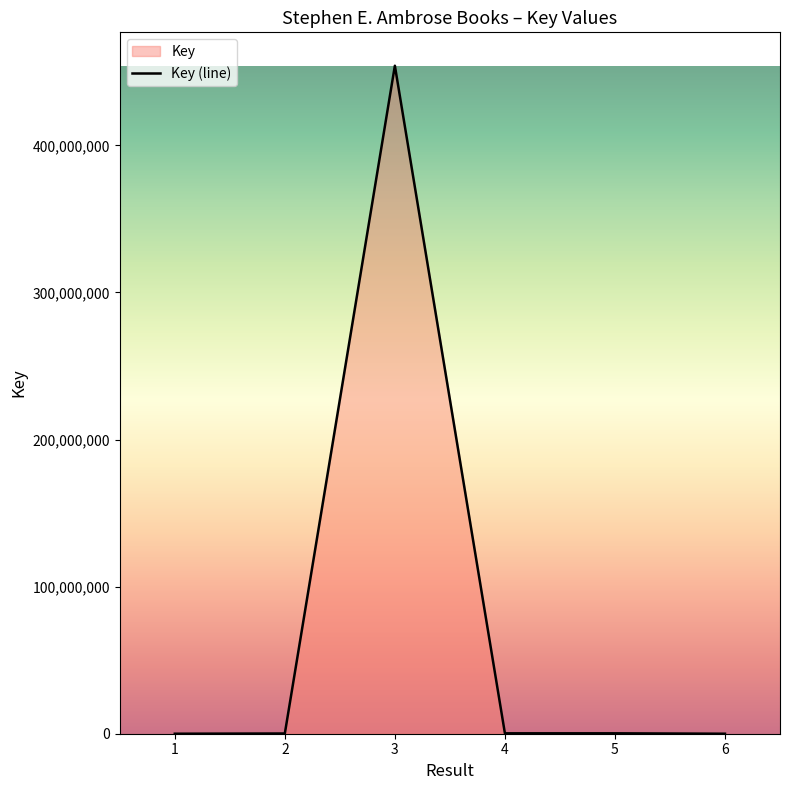

Where is the data nearest to the value 227086056?

4